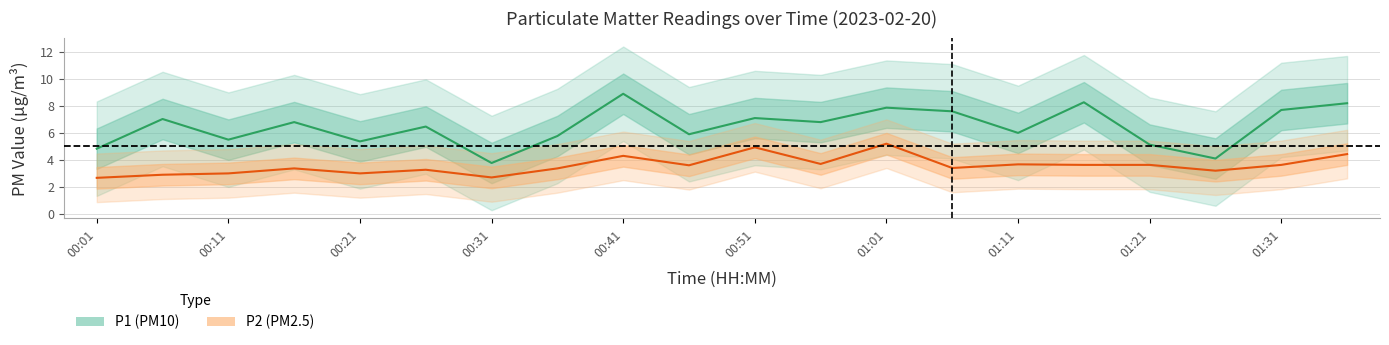

The value of P1 at 00:16 is 9.0. True or false?

False